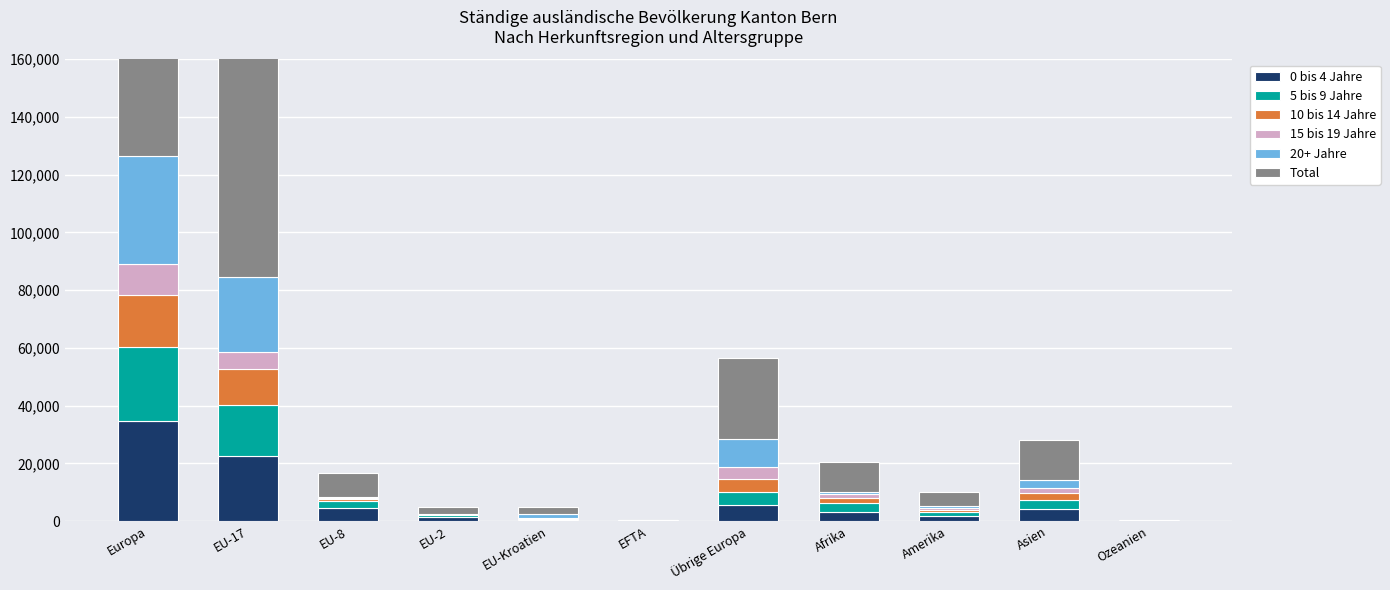

Which category has the highest value across all series?

Europa